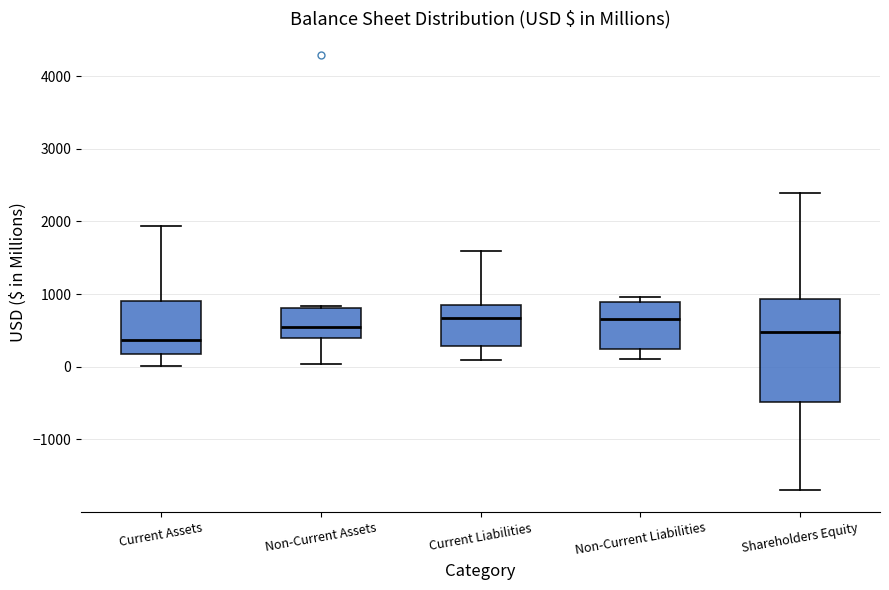

Where is the lower edge of the box for Shareholders Equity on the y-axis? The values are not printed on the chart, so give them approximately, as read against the axis.

-500